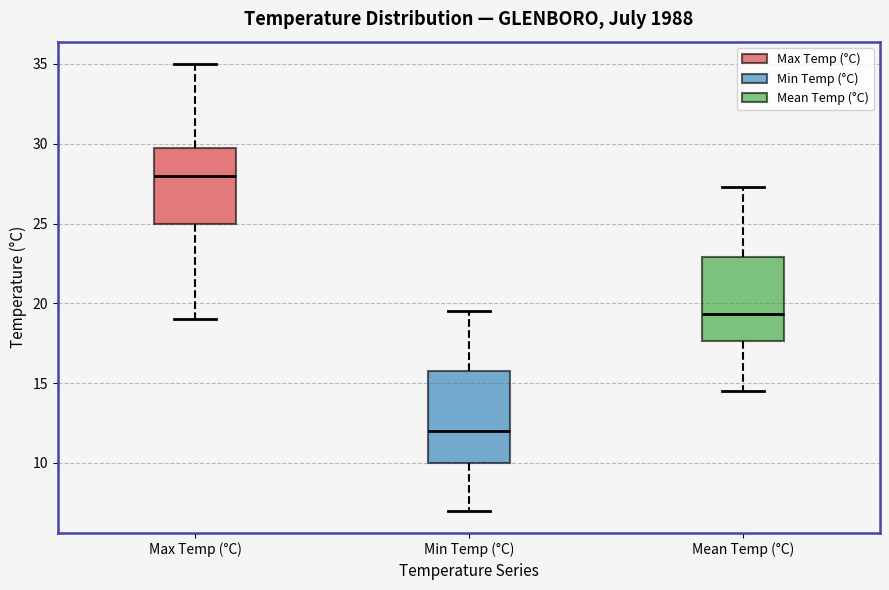

Which box has the lowest median line?

Min Temp (°C)